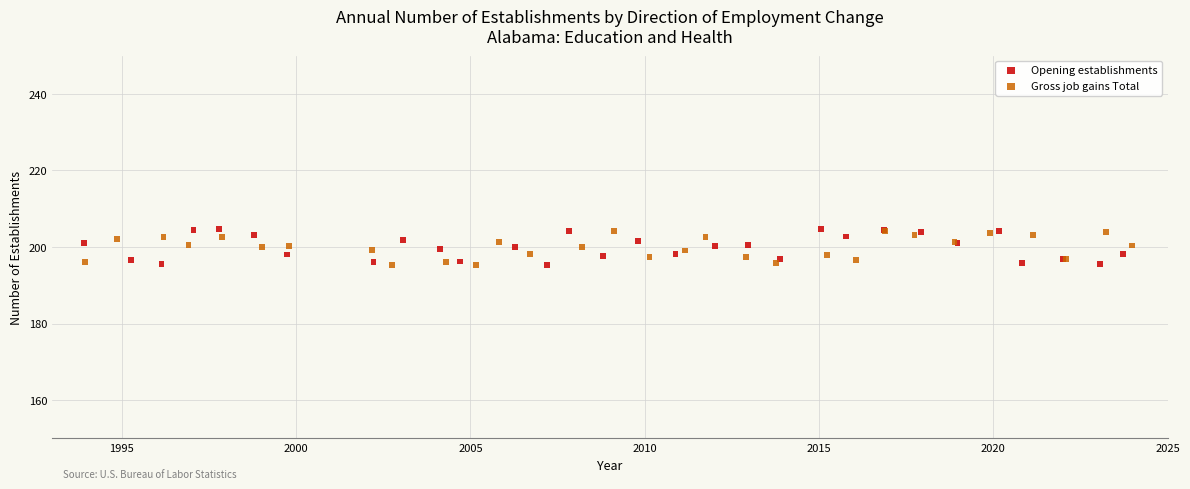

Which series has the largest Y range (max minus min)?

Opening establishments